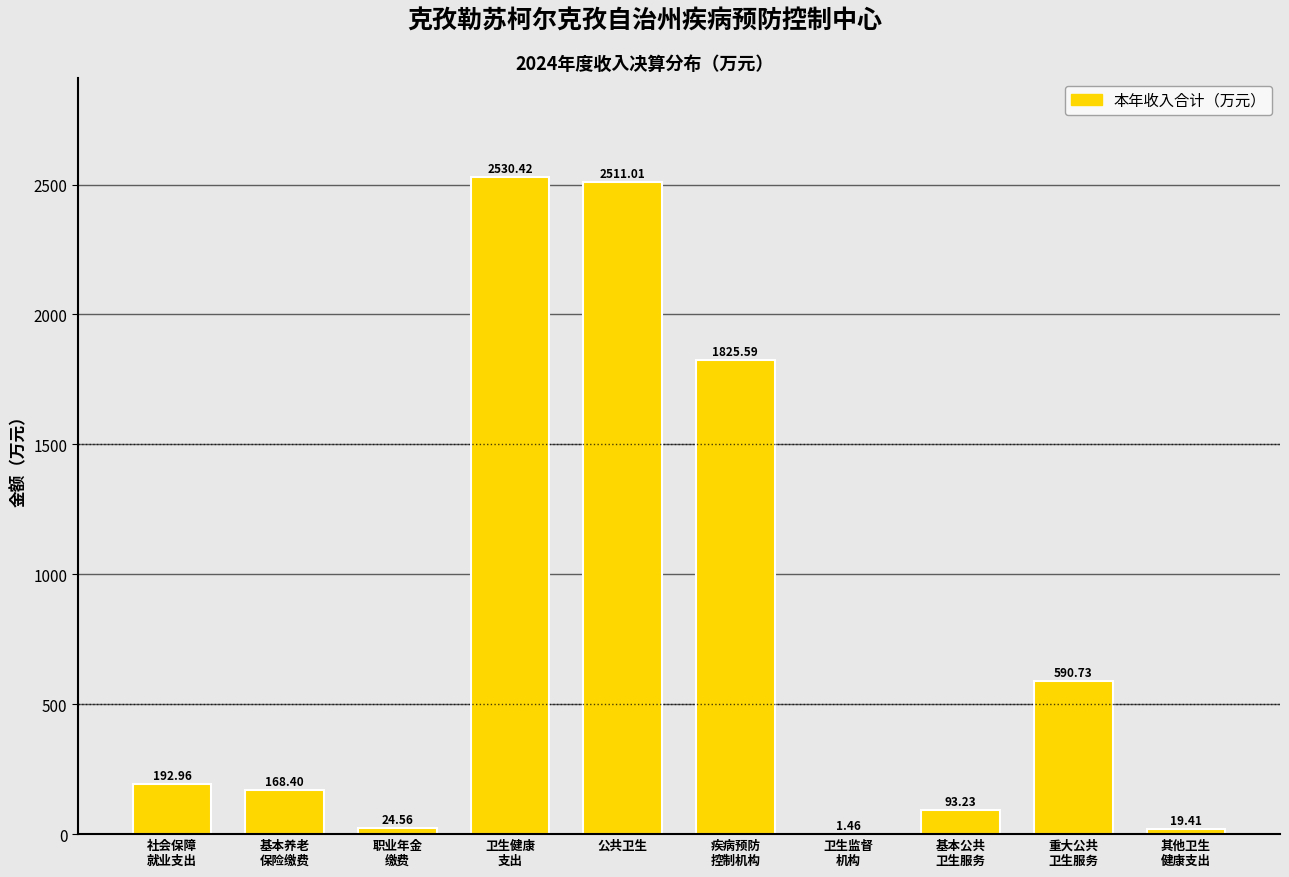

What is the sum of all values?

7957.8